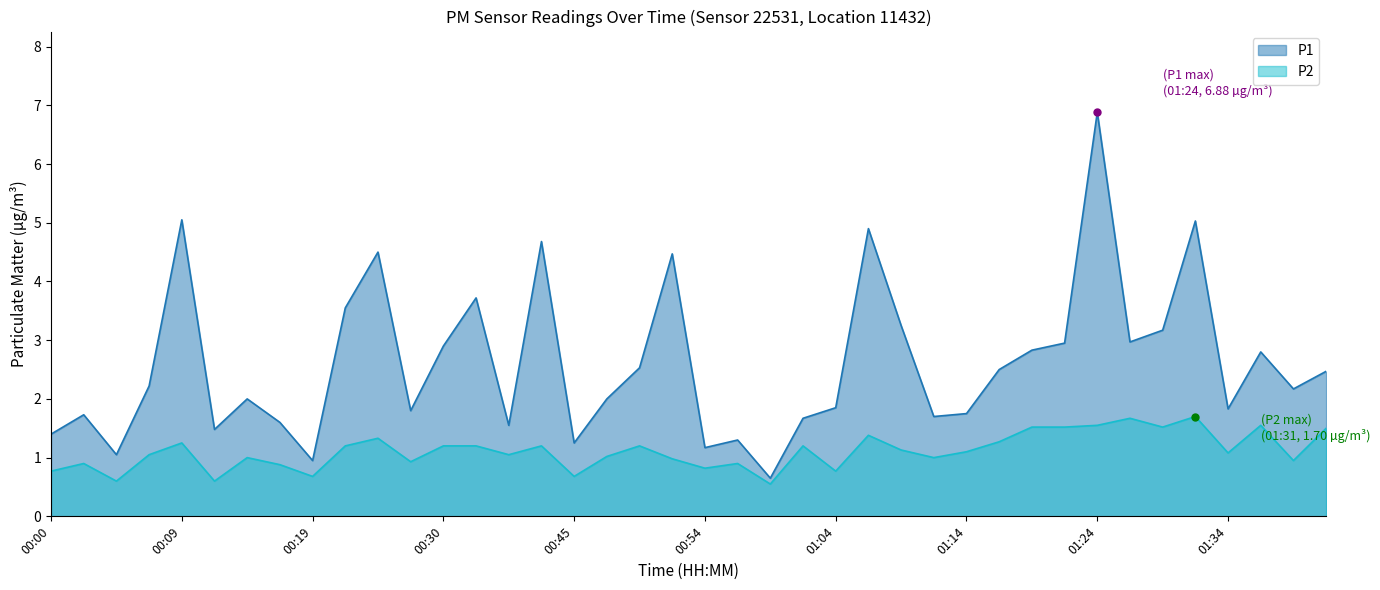

What is the label of the 20th point from the left?

00:52